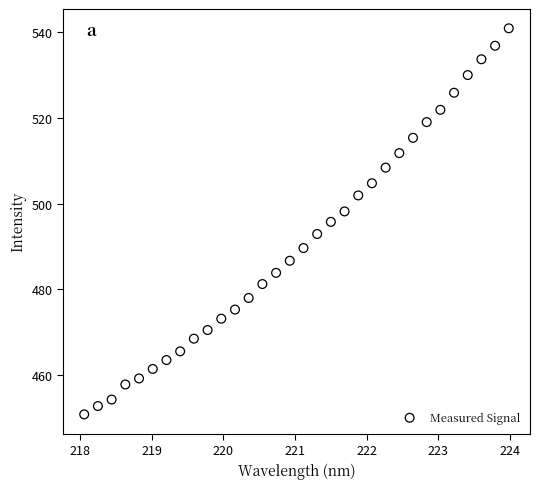

What is the range of X values (max minus min)?

5.9